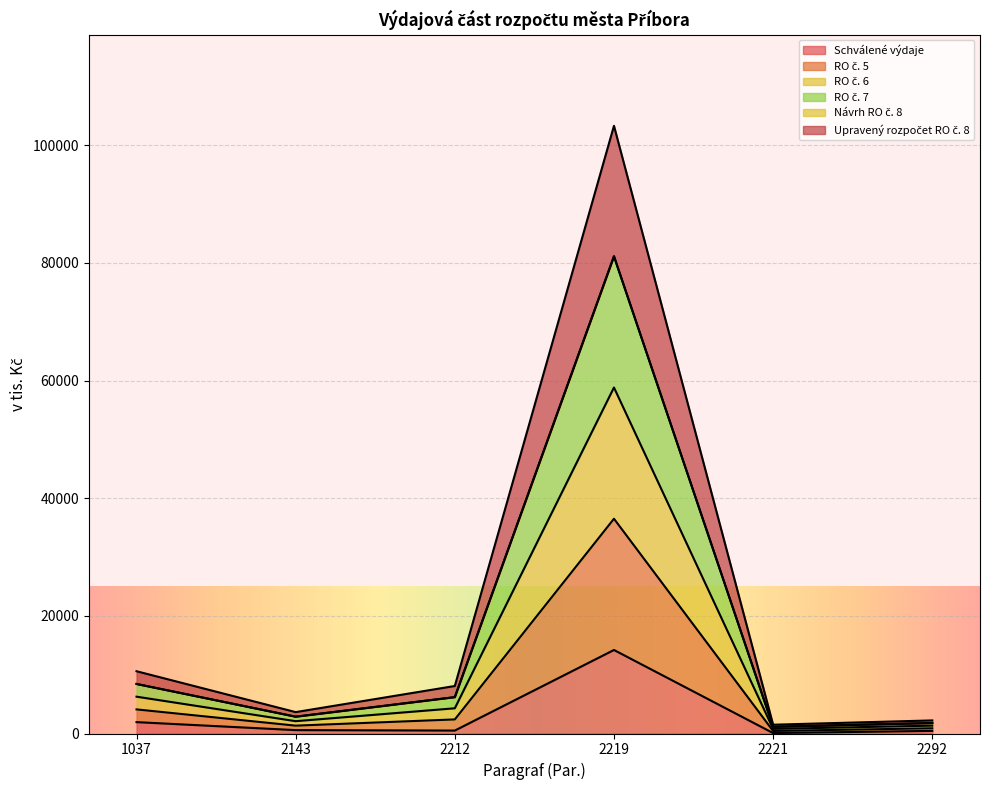

What is the minimum value for RO č. 7?

1140.0